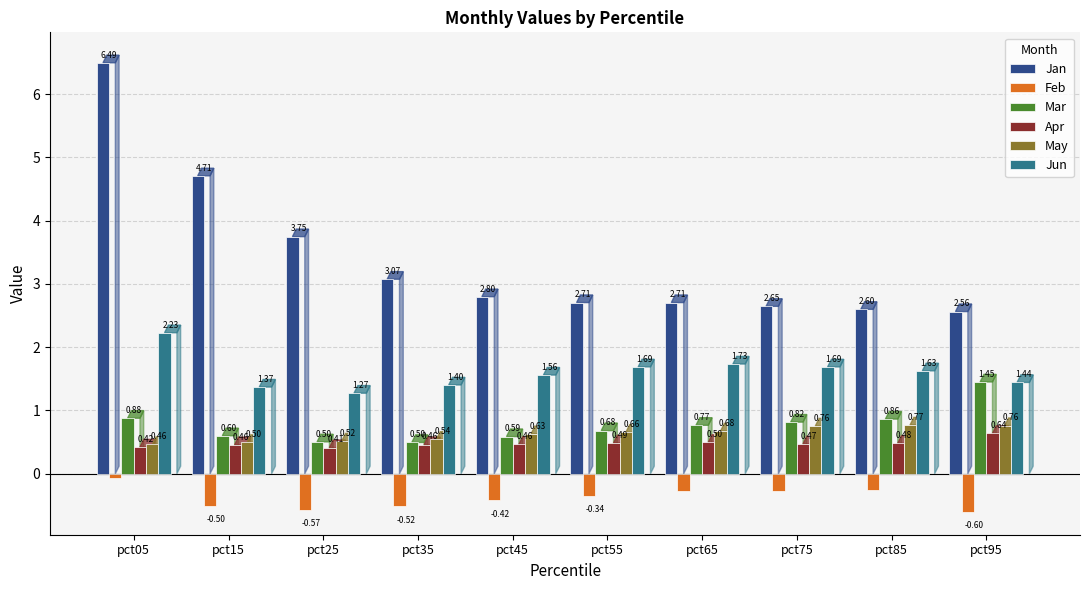

Is the value of Jan at pct05 greater than the value of Feb at pct15?

Yes